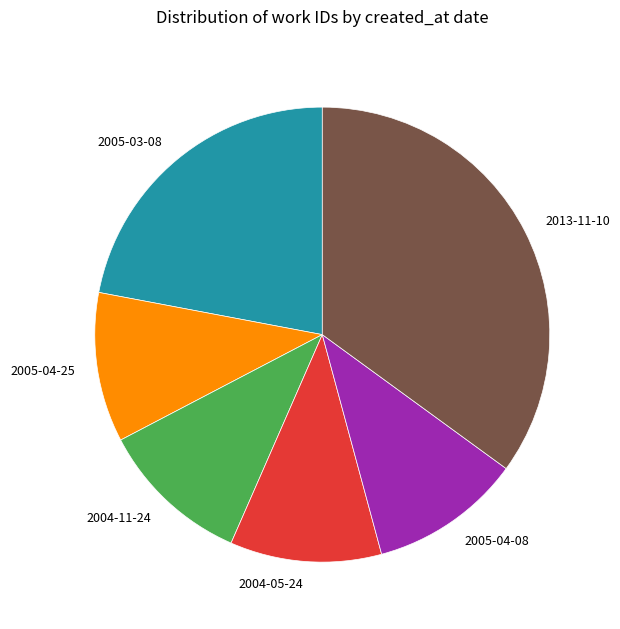

True or false: 2013-11-10 accounts for 35% of the total.

True